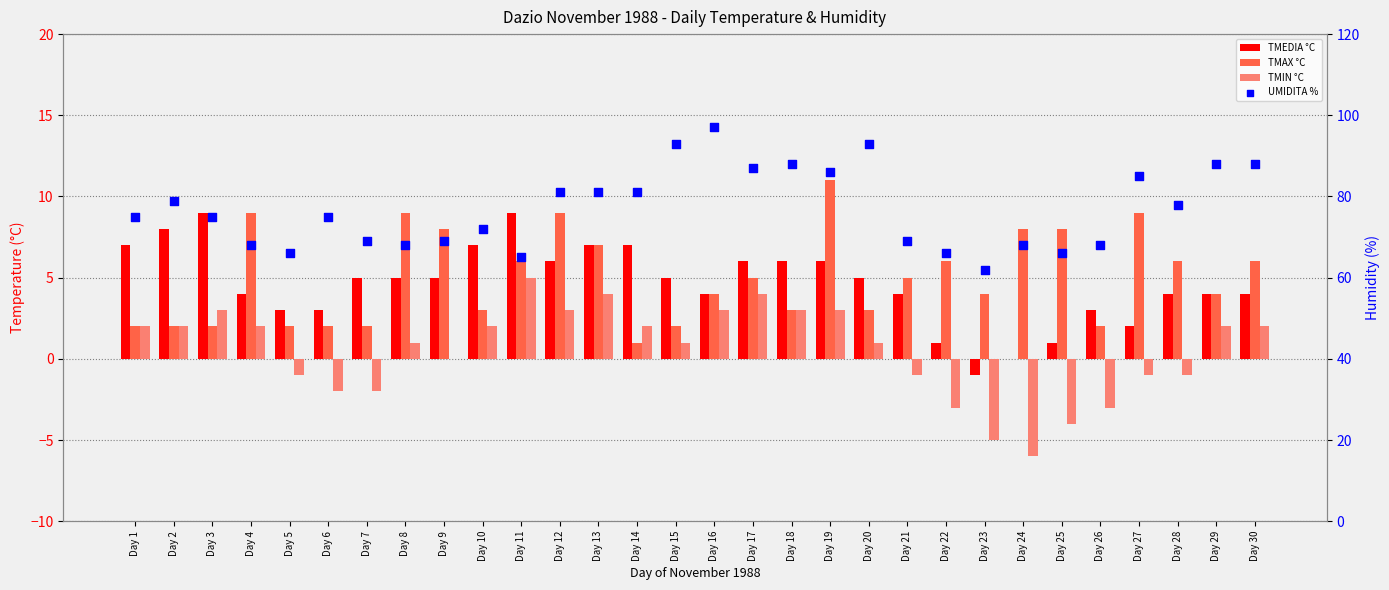

Which series contains the lowest Y value?

TMIN °C